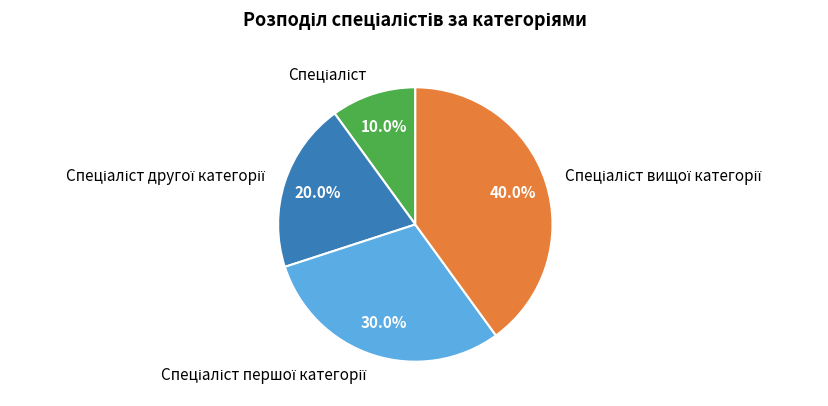

Does any single category account for the majority?

No